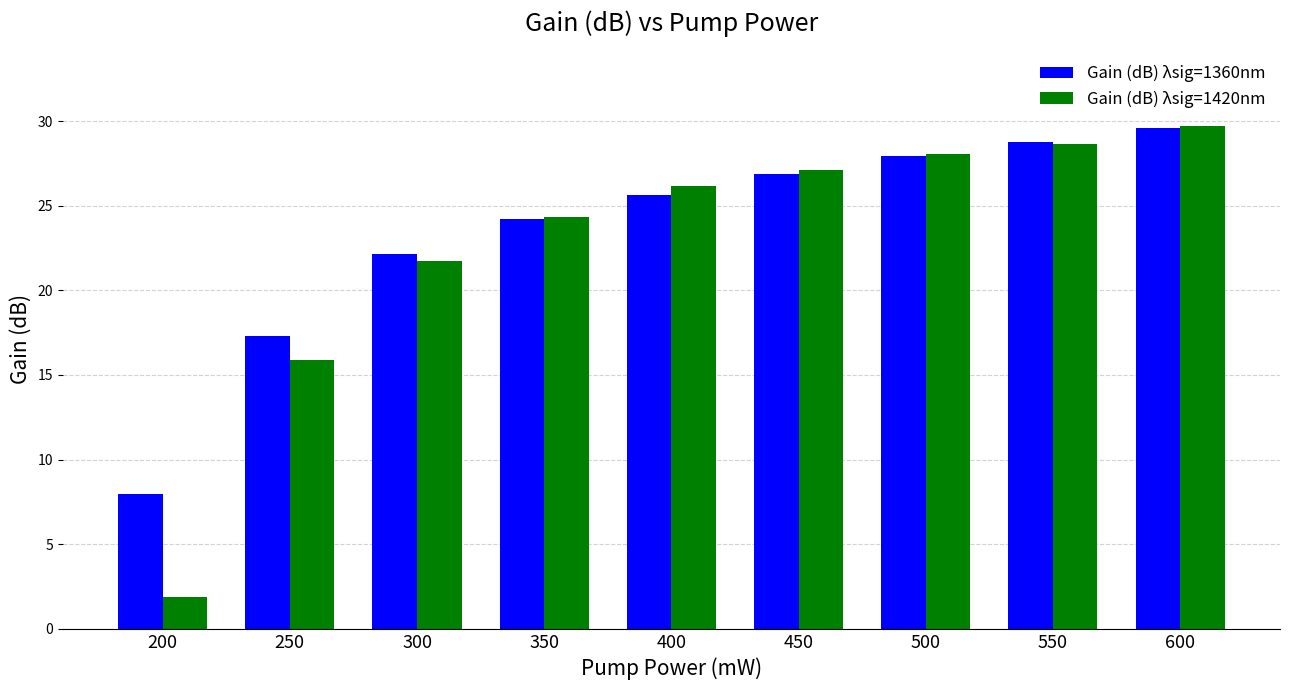

What is the total value across all series at 350?

48.6